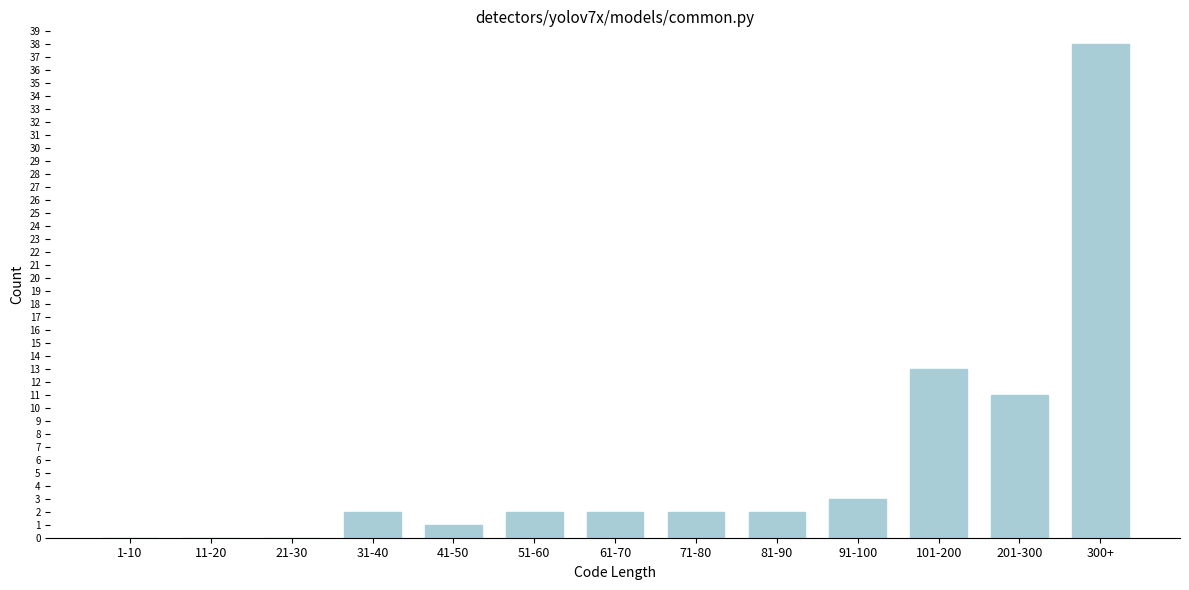

Reading left to right, what are all the values shown in this chart?

1-10=0	11-20=0	21-30=0	31-40=2	41-50=1	51-60=2	61-70=2	71-80=2	81-90=2	91-100=3	101-200=13	201-300=11	300+=38